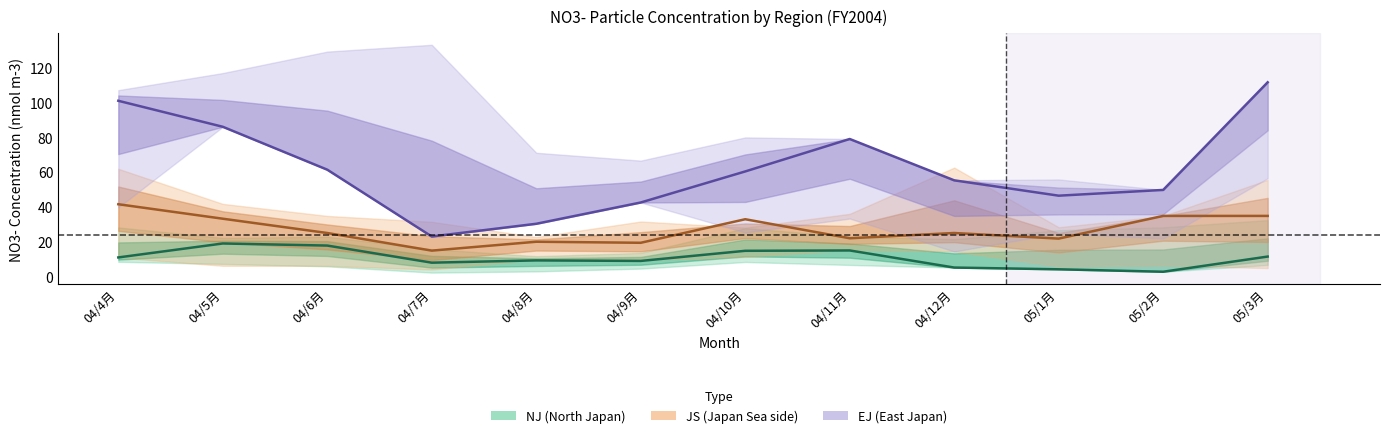

What is the approximate value of EJ at 05/3月?

111.4